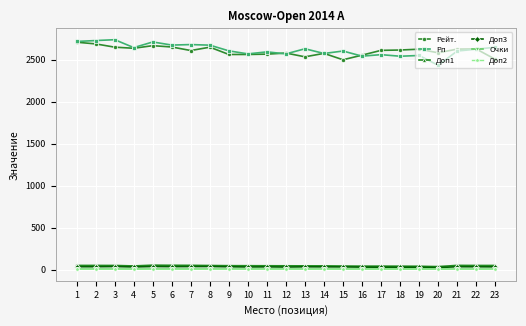

The value of Рп at 6 is 2676.0. True or false?

True